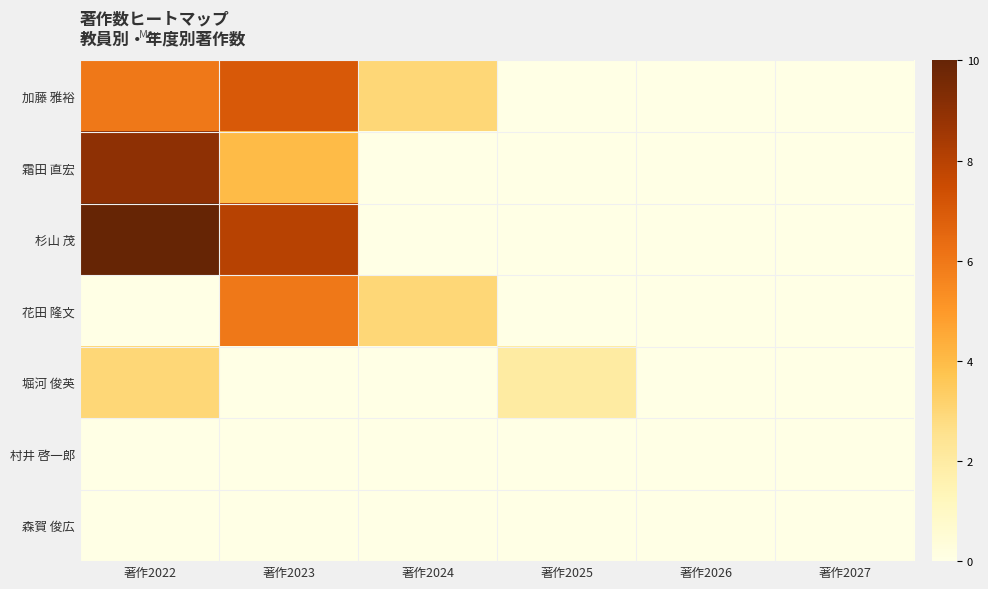

At which category is the sum across all series the highest?

著作2022